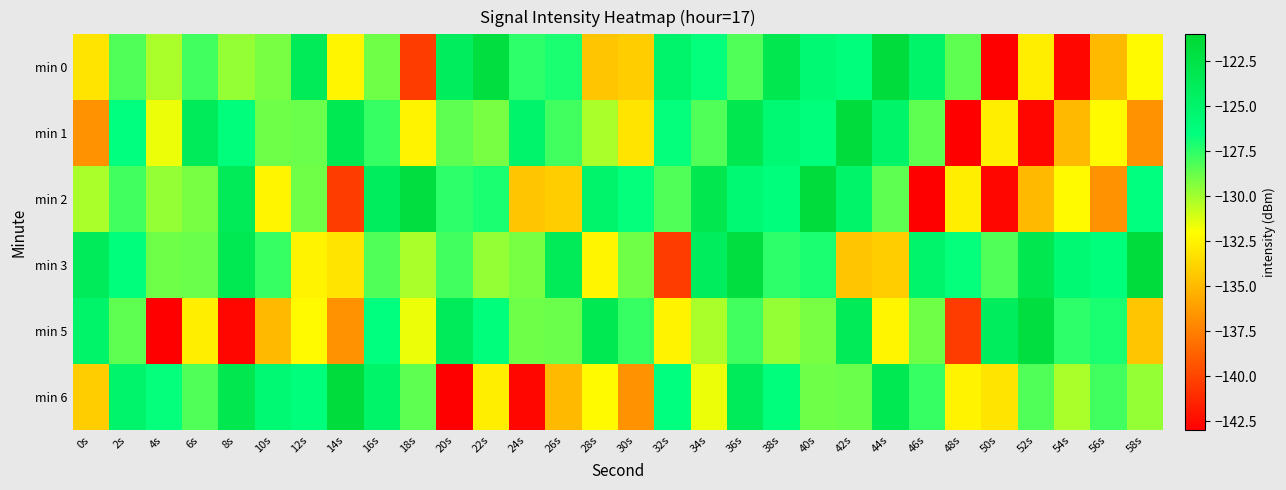

What is the total value across all series at 32s?

-779.2